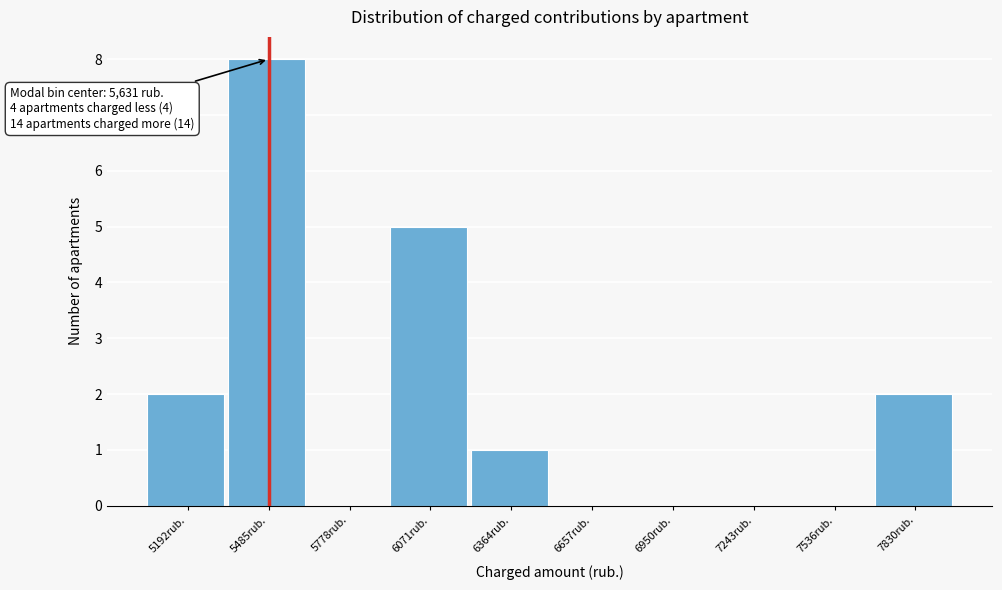

Reading left to right, what are all the values shown in this chart?

5192rub.=2	5485rub.=8	5778rub.=0	6071rub.=5	6364rub.=1	6657rub.=0	6950rub.=0	7243rub.=0	7536rub.=0	7830rub.=2